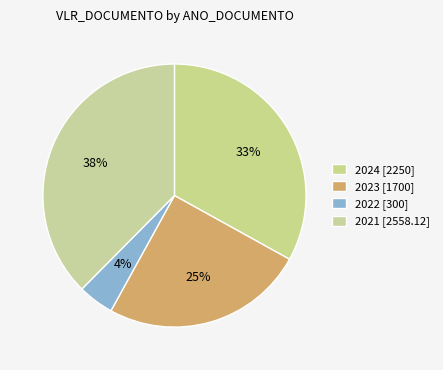

Count the number of slices in the pie.

4